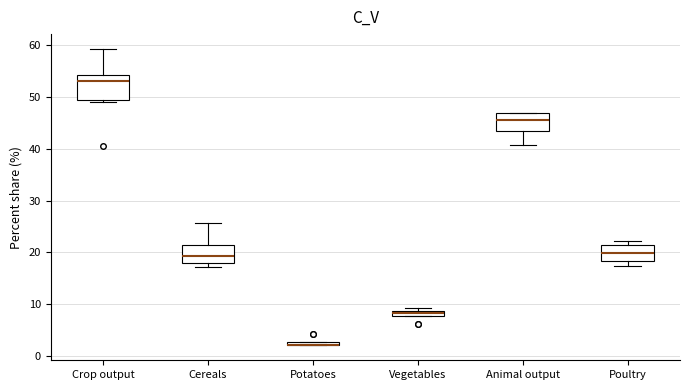

Where does the upper whisker of the box for Cereals end on the y-axis? The values are not printed on the chart, so give them approximately, as read against the axis.

26